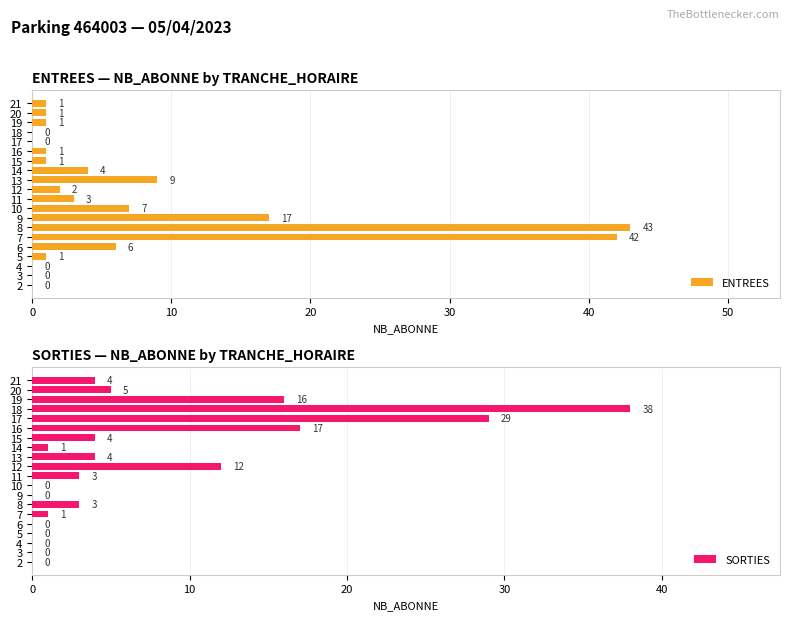

How many positive values does the SORTIES series have?

13